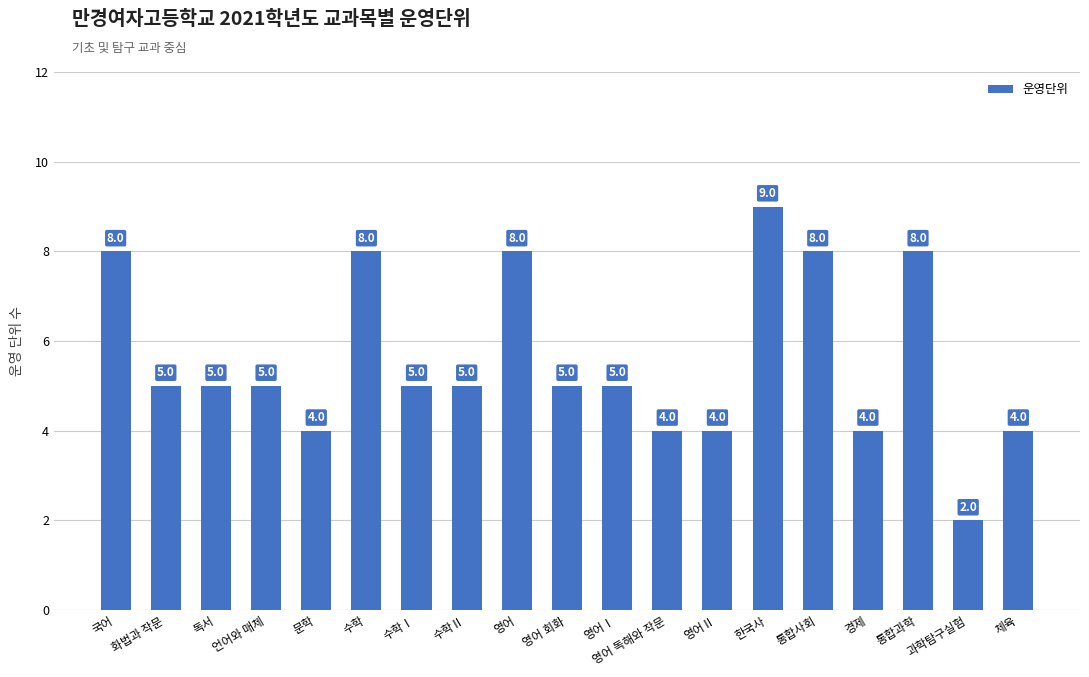

How many values are between 4 and 8?

17